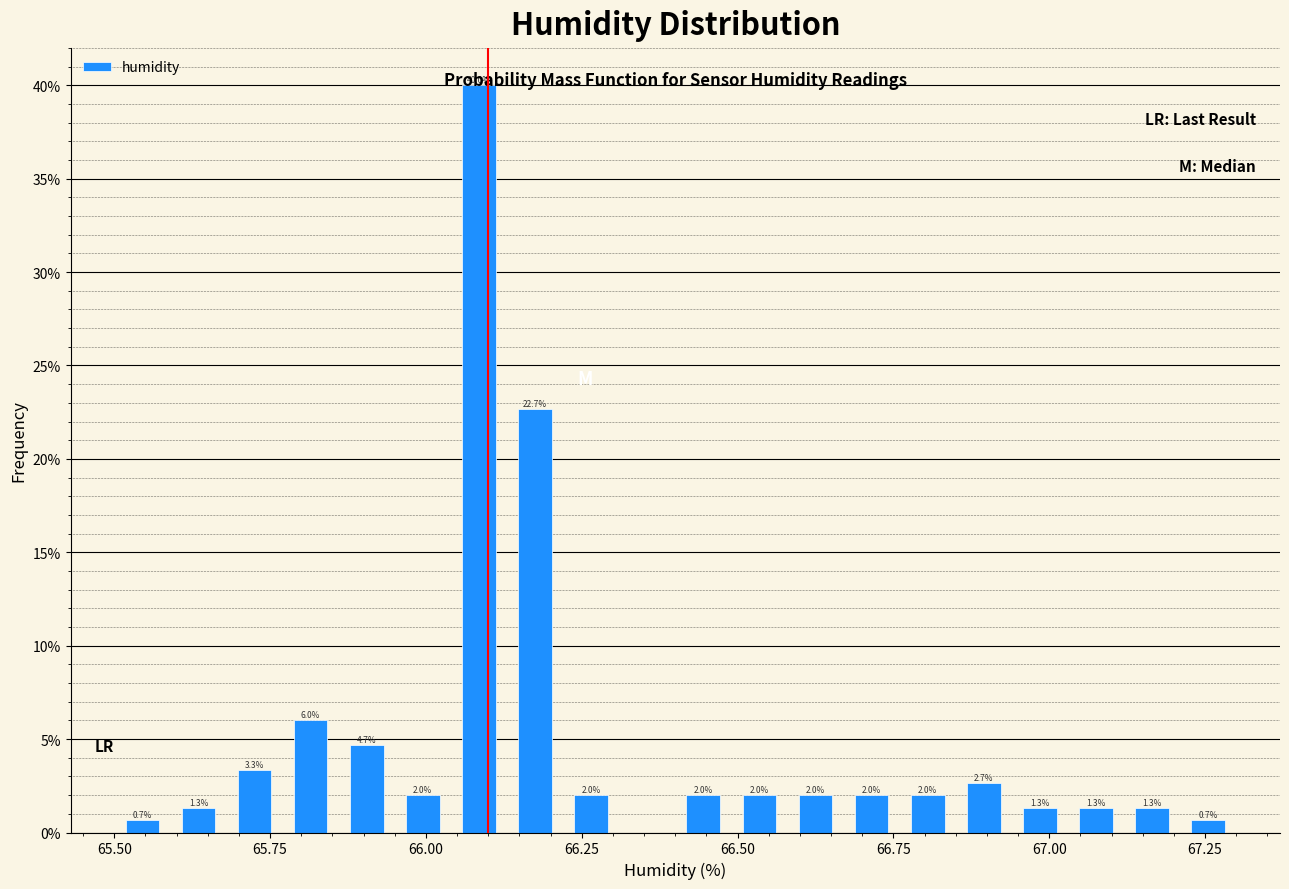

Read against the x-axis, roughly where is the centre of the tallest bar?

66.10